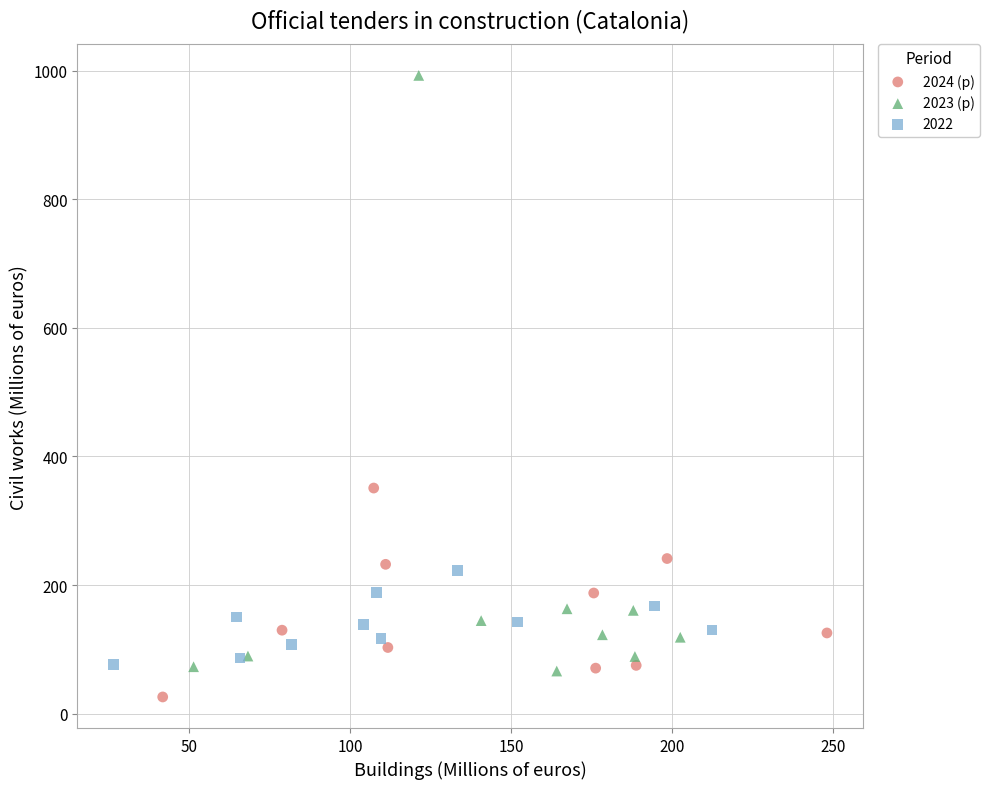

Which series reaches the maximum Y coordinate?

2023 (p)